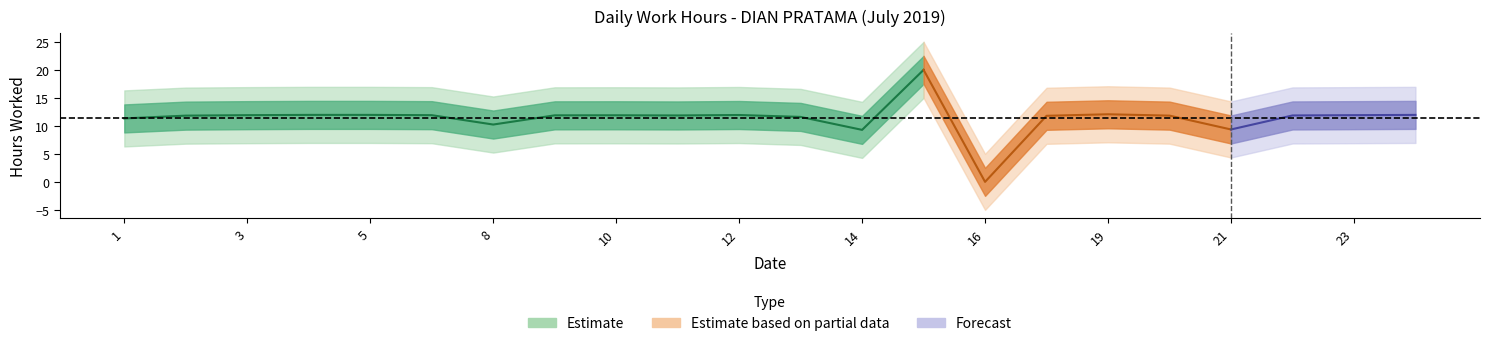

How many lines are shown in the chart?

1